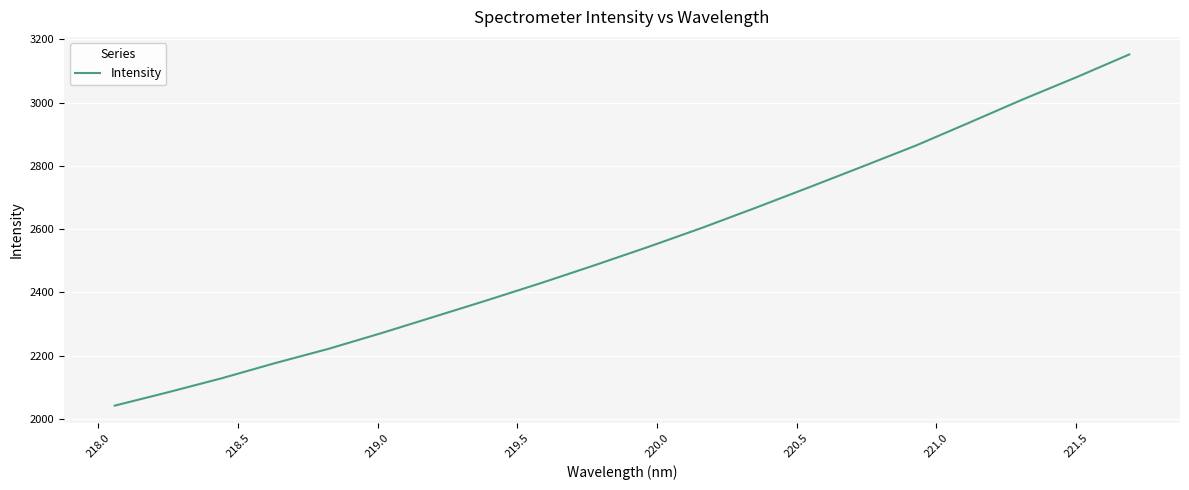

What is the maximum value shown in the chart?

3152.1